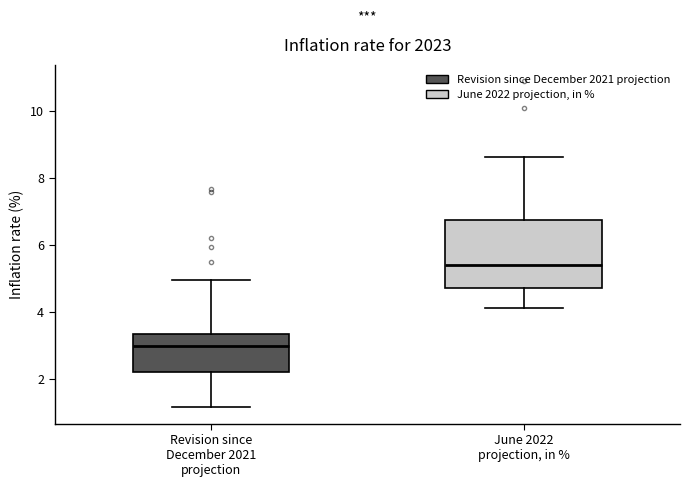

Reading left to right, transcribe this box plot: for each box, give where its median line is, the range the box spans, and where its two whiskers end, as read against the y-axis. The values are not printed on the chart, so give them approximately, as read against the axis.

Revision since December 2021 projection: median 3.0, box 2.2 to 3.4, whiskers 1.2 to 5.0
June 2022 projection, in %: median 5.4, box 4.8 to 6.8, whiskers 4.2 to 8.6